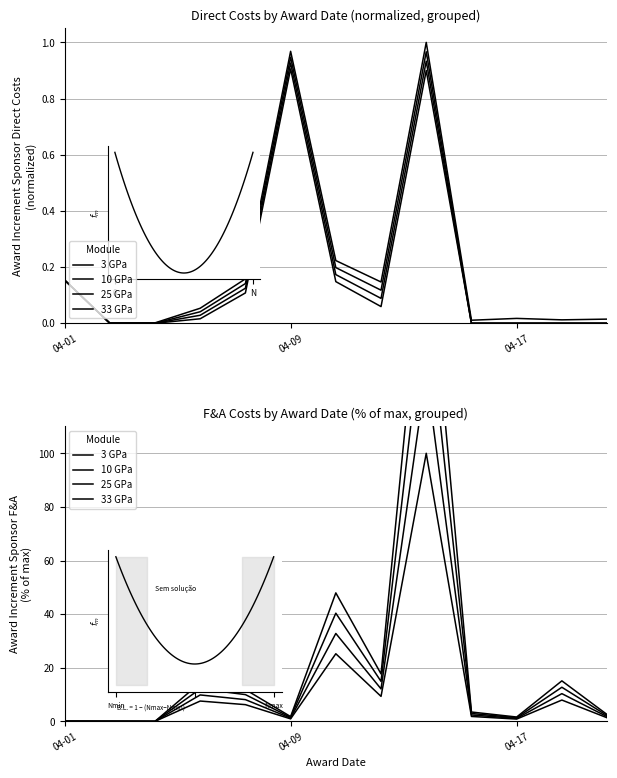

What is the sum of all 25 GPa values?

258.2